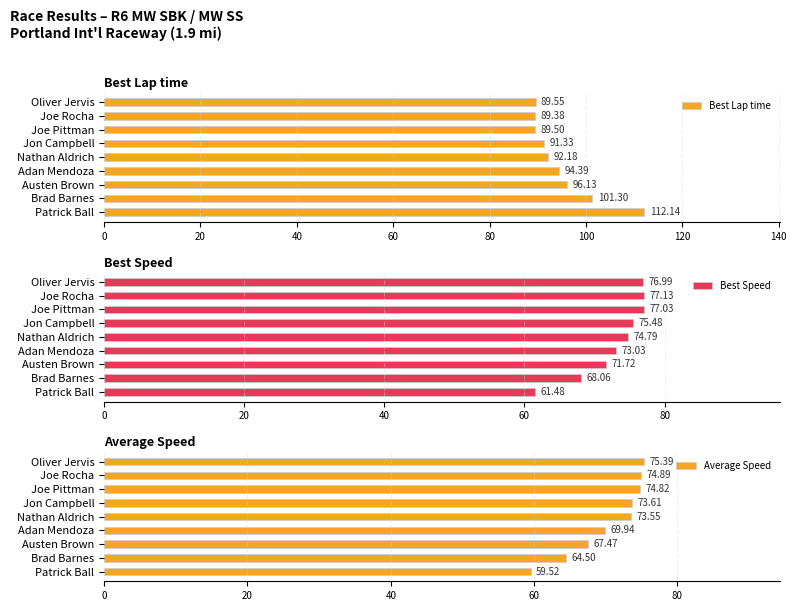

What are all the series names shown in the legend?

Best Lap time, Best Speed, Average Speed